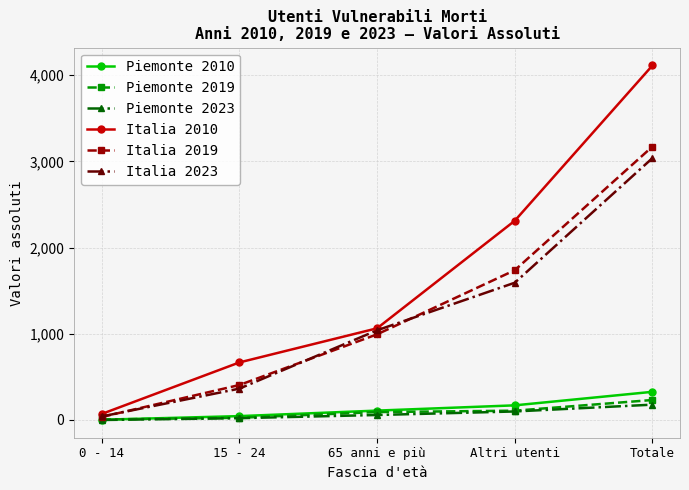

What is the label of the 4th point from the left?

Altri utenti